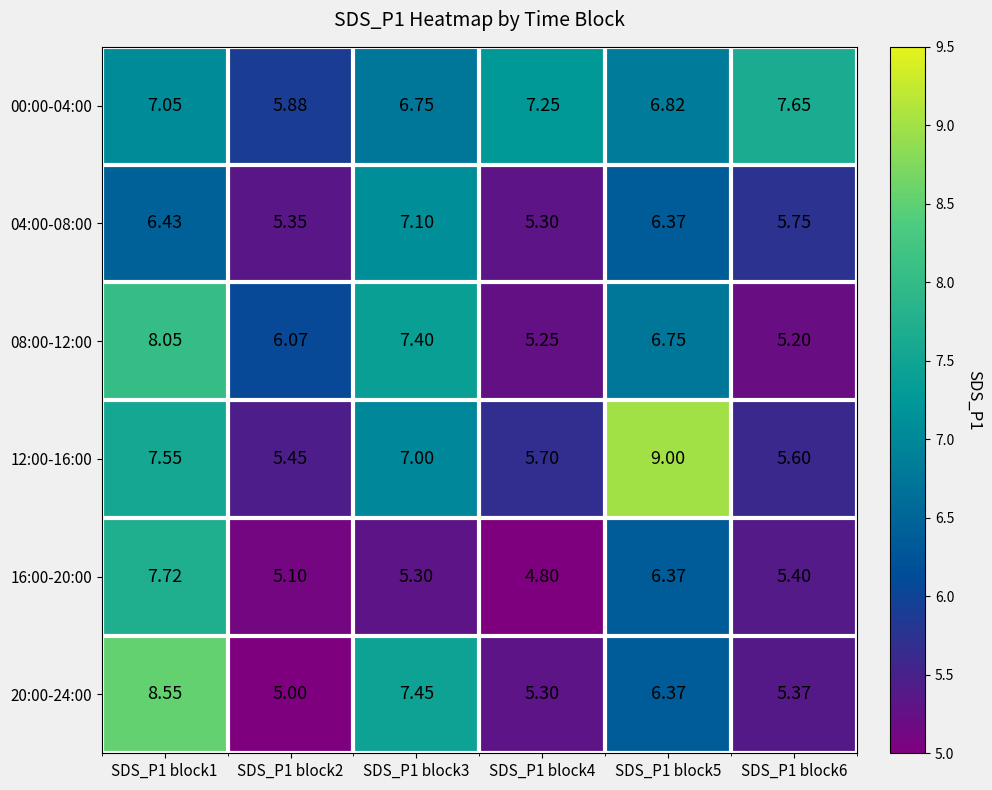

How many series are shown in this chart?

6